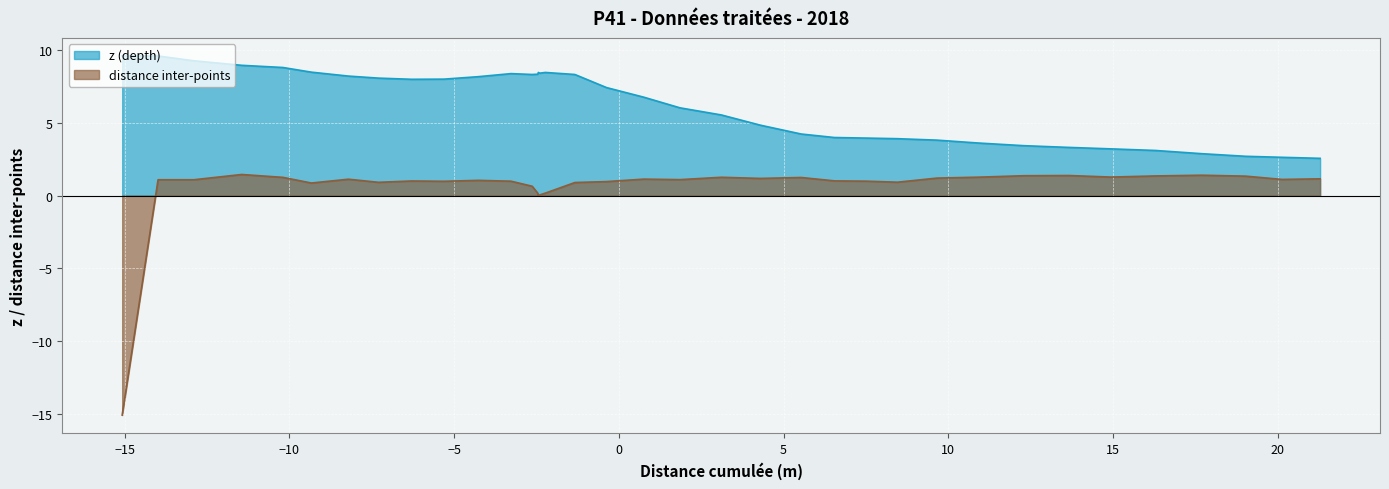

What is the greatest value displayed?

9.6